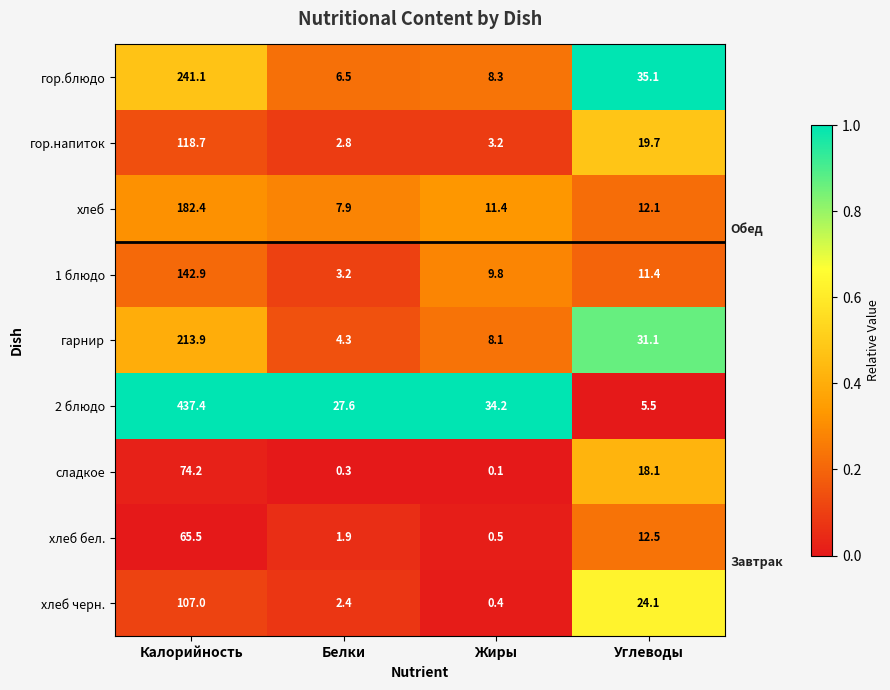

What is the spread (max minus min) of values at Белки?

27.3